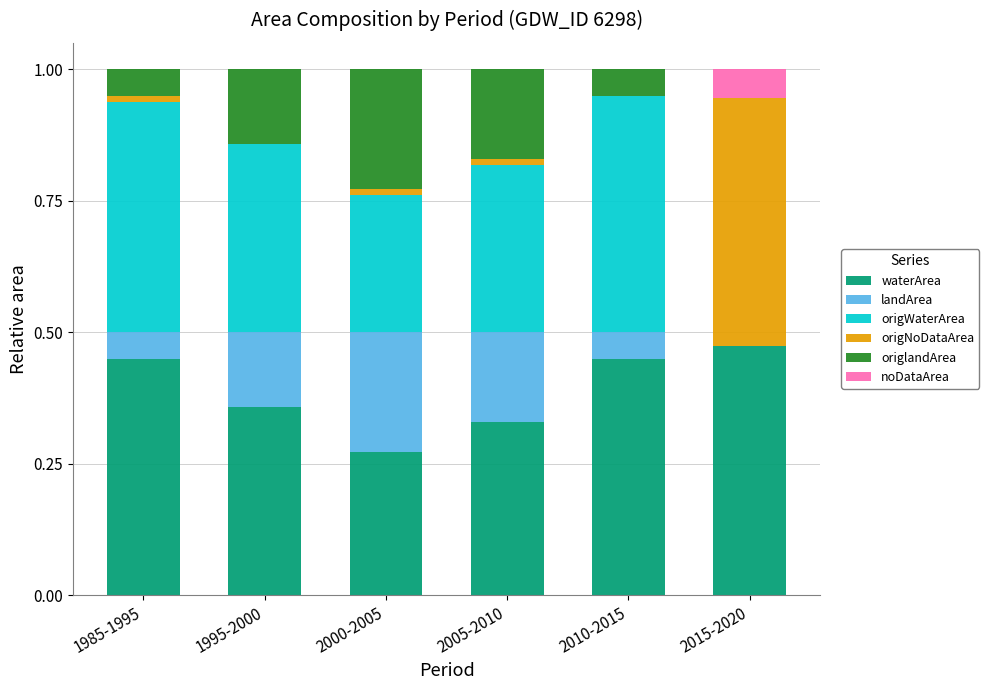

Are the bars grouped side by side (vs. stacked)?

No